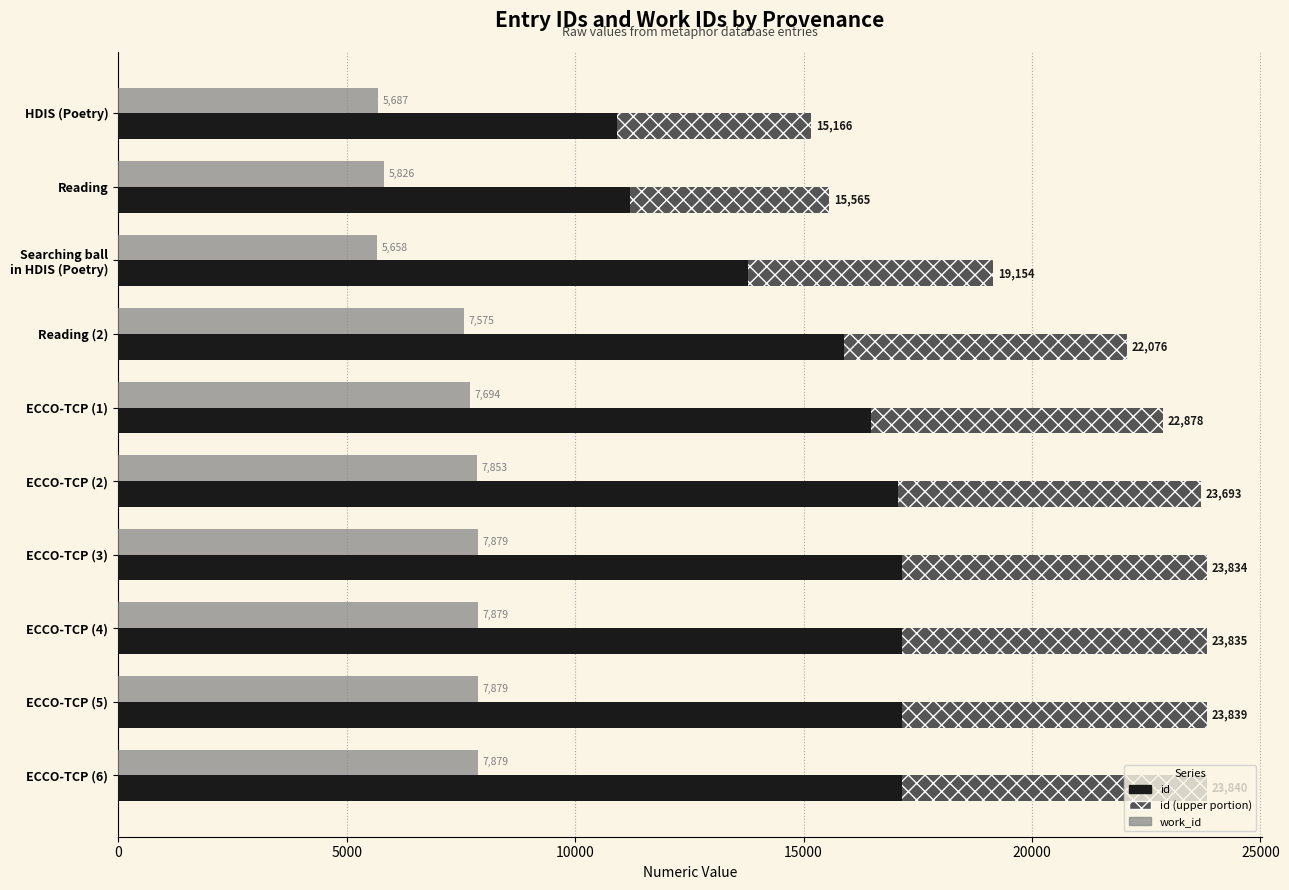

Which category has the lowest value in the work_id series?

Searching ball
in HDIS (Poetry)